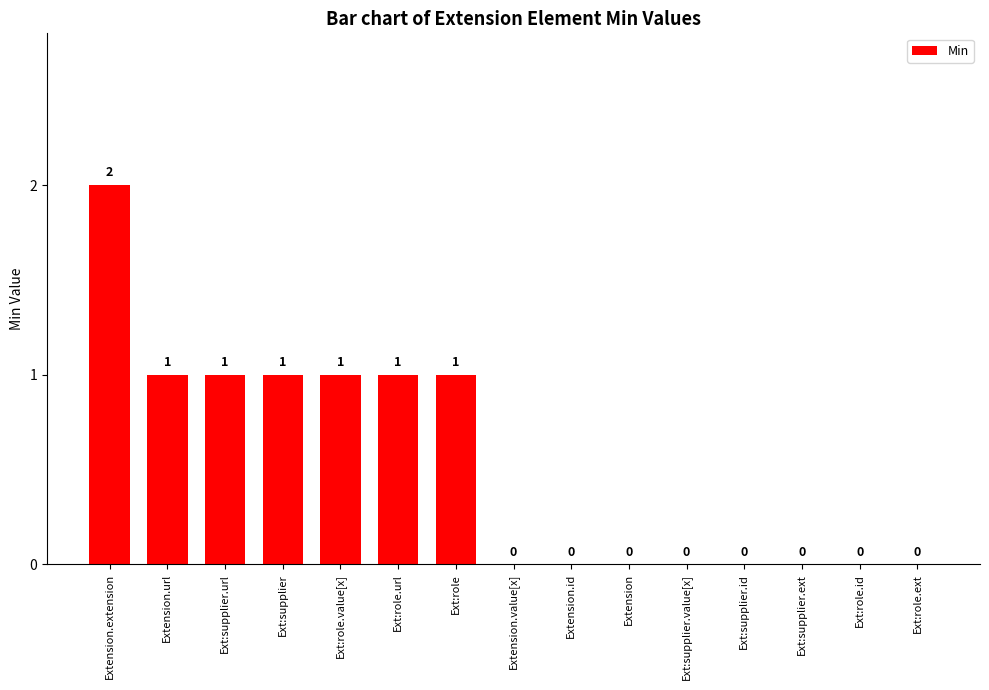

Which category has the highest value across all series?

Extension.extension